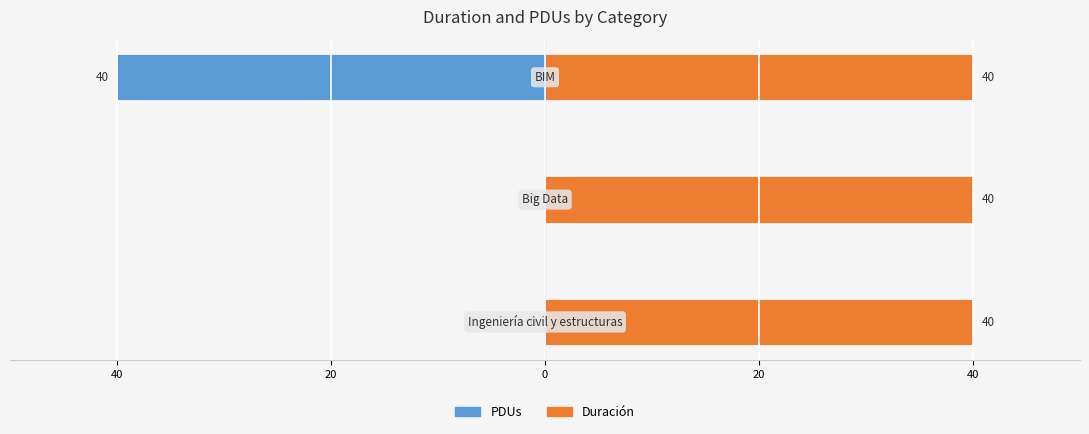

Is the value of PDUs at 60 greater than the value of Duración at 60?

No